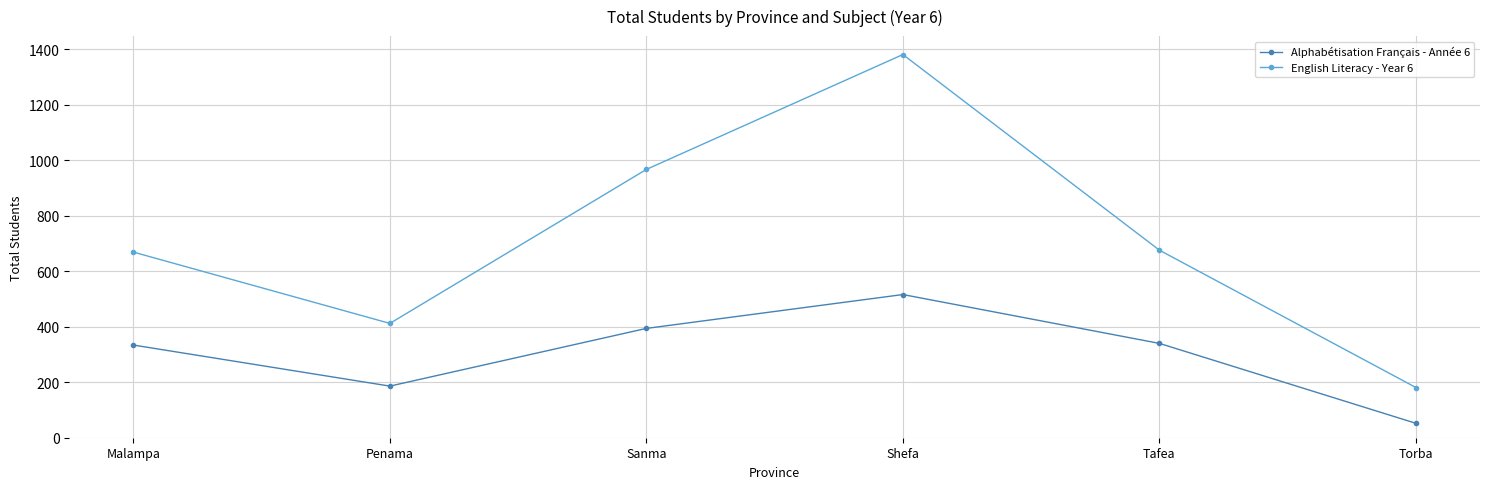

Between Malampa and Torba, which series saw the biggest shift?

English Literacy - Year 6